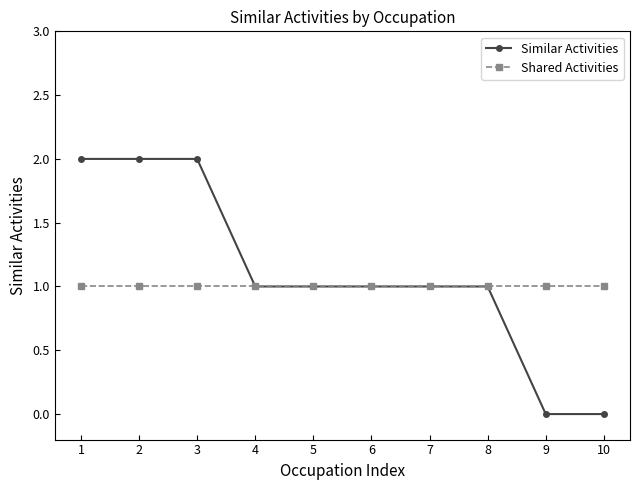

How many lines are shown in the chart?

2